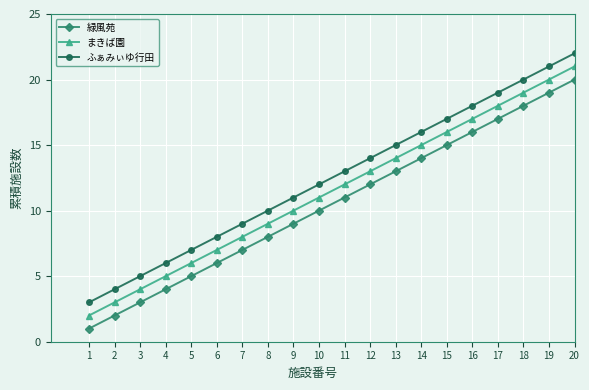

True or false: ふぁみぃゆ行田 has more than 1 points higher than both neighbors.

False